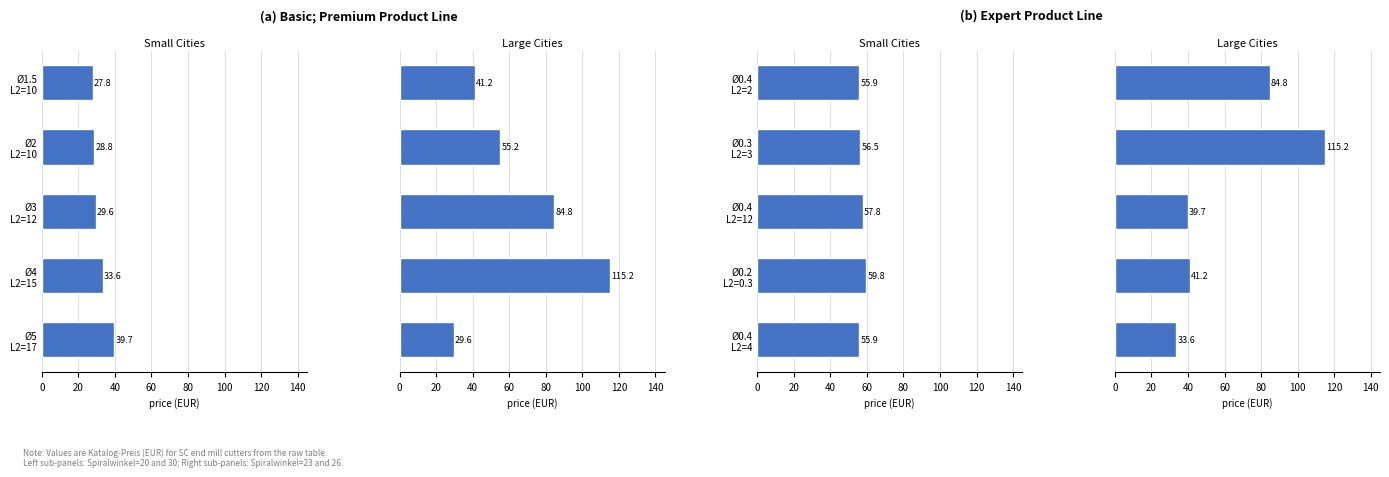

Is the value of Spiral=23 at Ø5 L2=17 greater than the value of Spiral=20 at Ø1.5 L2=10?

Yes